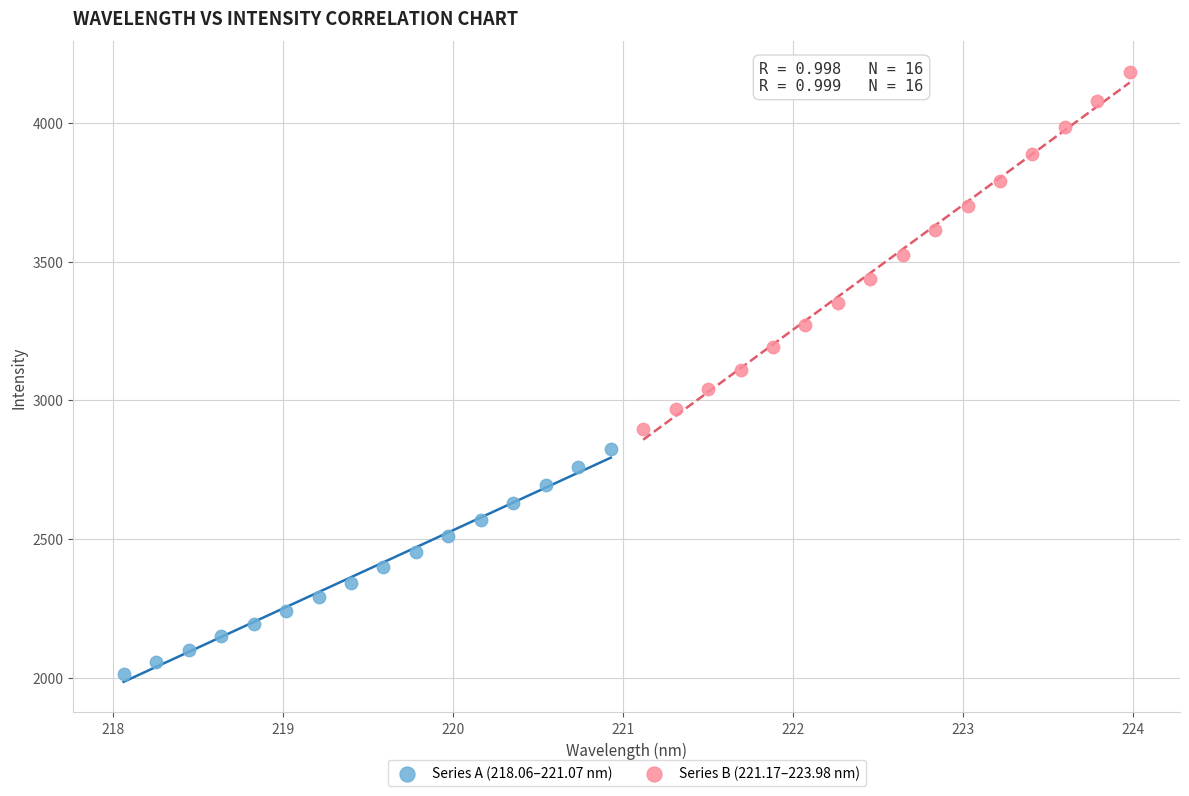

Which series reaches the minimum Y coordinate?

Series A (218.06–221.07 nm)